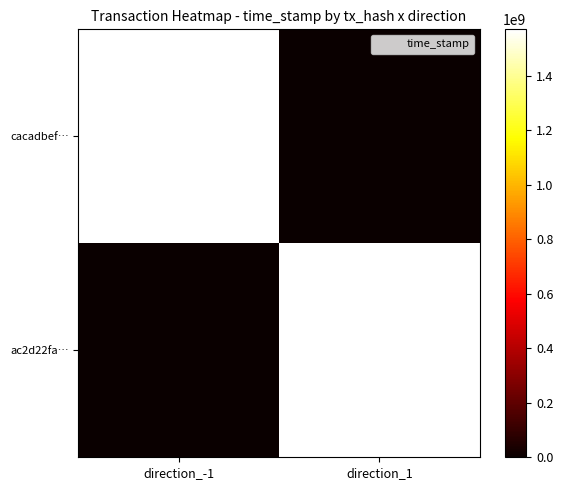

At which category is the sum across all series the highest?

direction_-1